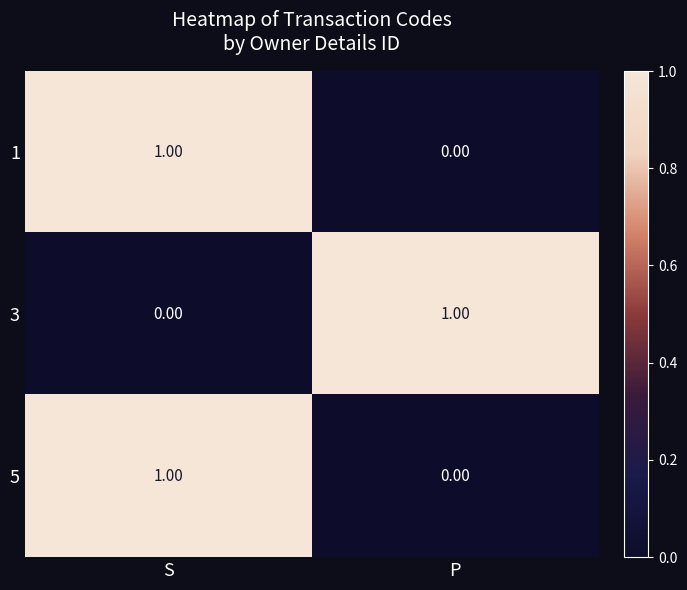

What is the total value across all series at S?

2